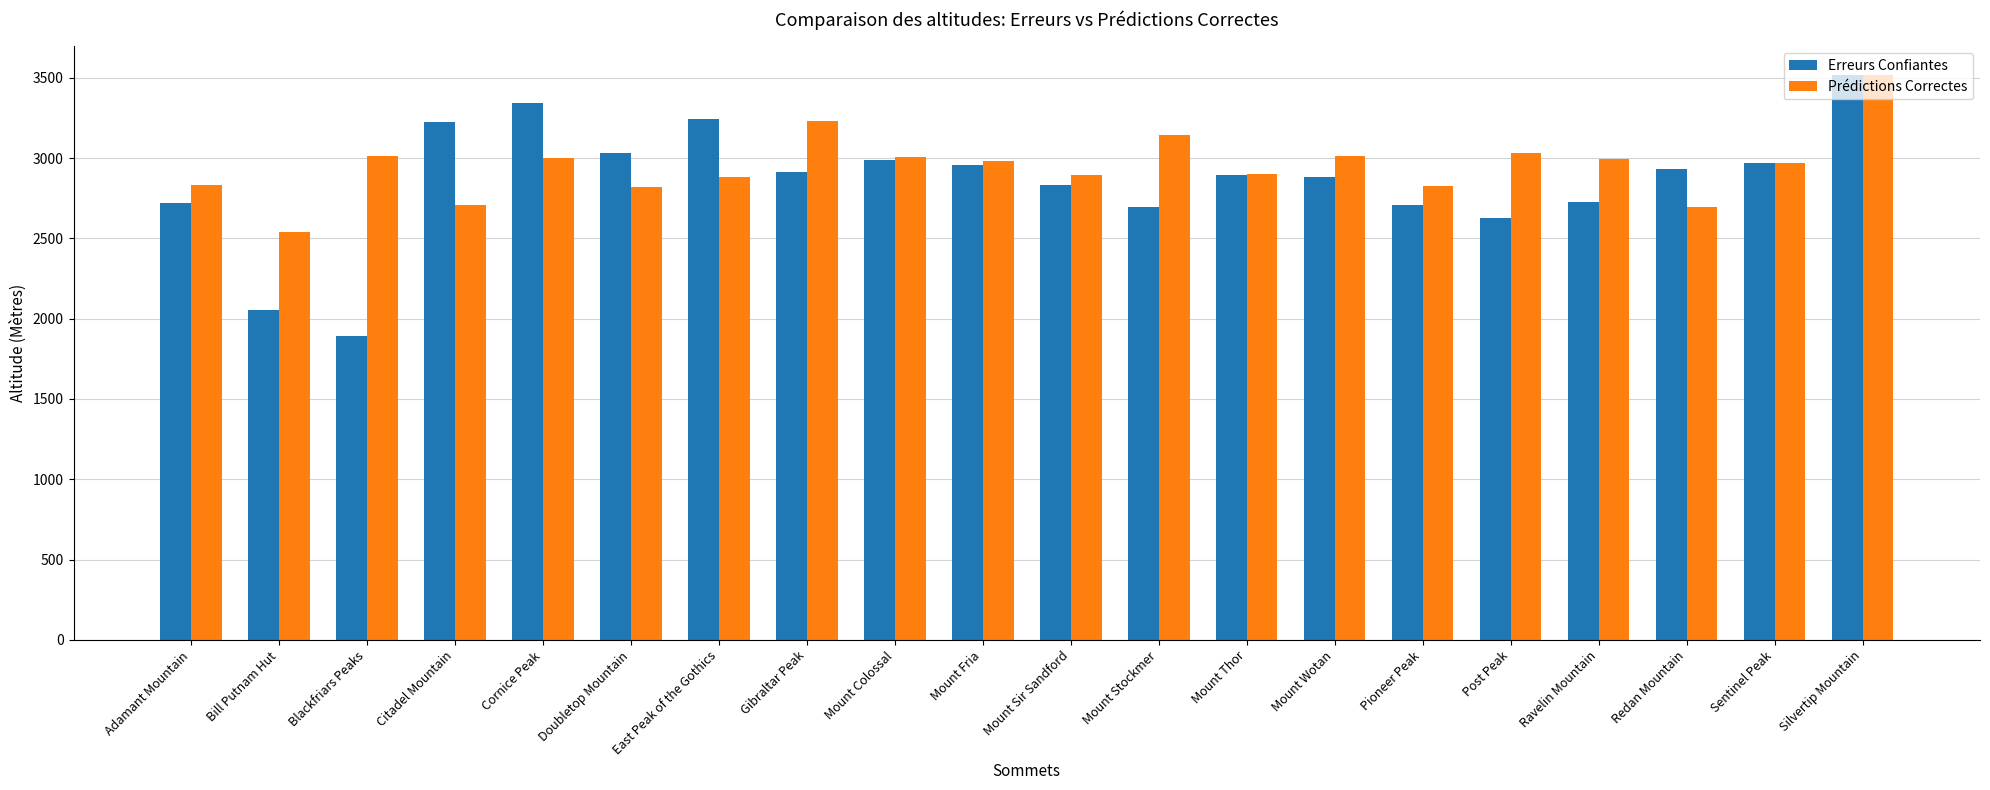

At how many categories does at least one series exceed 3435?

1